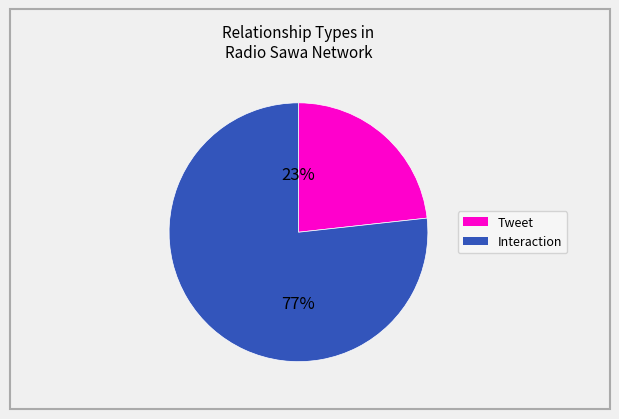

To the nearest percent, what is the average slice percentage?

50%